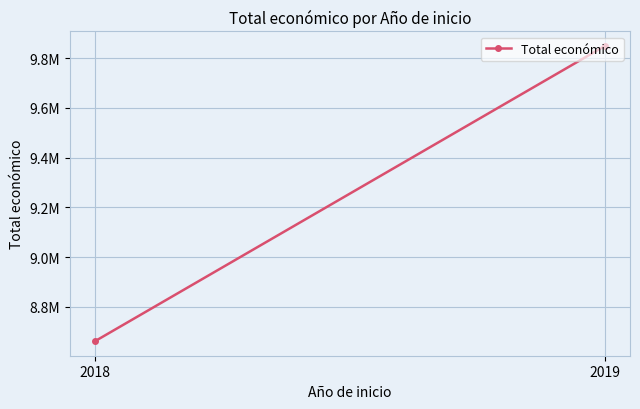

What is the sum of all values?

18510311